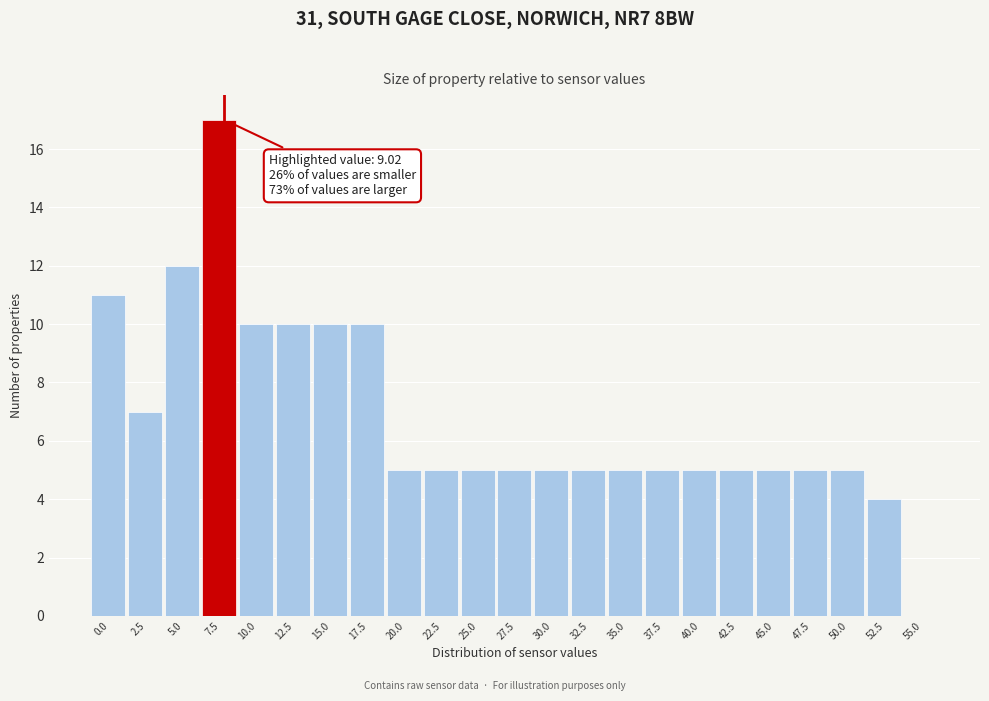

Reading left to right, transcribe all the data shown in this chart.

0.0=11	2.5=7	5.0=12	7.5=17	10.0=10	12.5=10	15.0=10	17.5=10	20.0=5	22.5=5	25.0=5	27.5=5	30.0=5	32.5=5	35.0=5	37.5=5	40.0=5	42.5=5	45.0=5	47.5=5	50.0=5	52.5=4	55.0=0